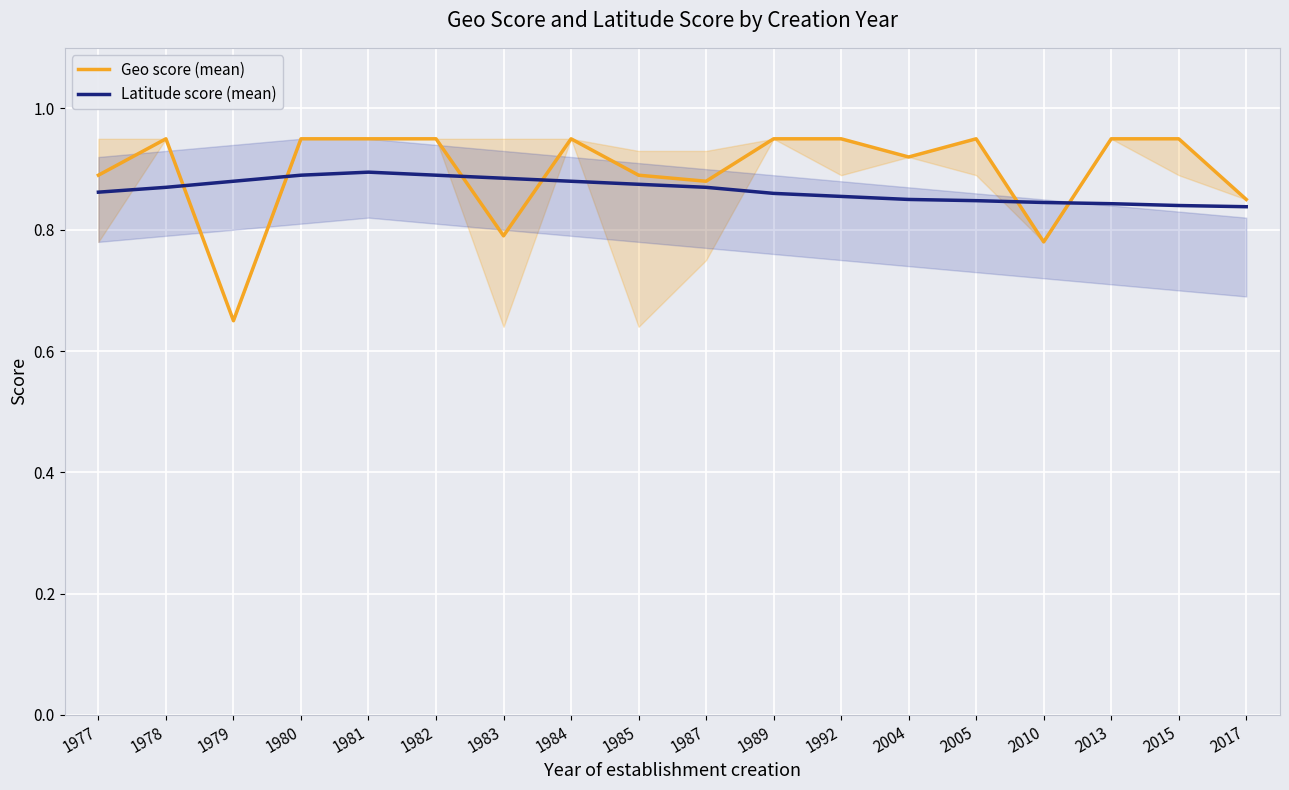

Which has a higher value, 1985 or 1977?

1985